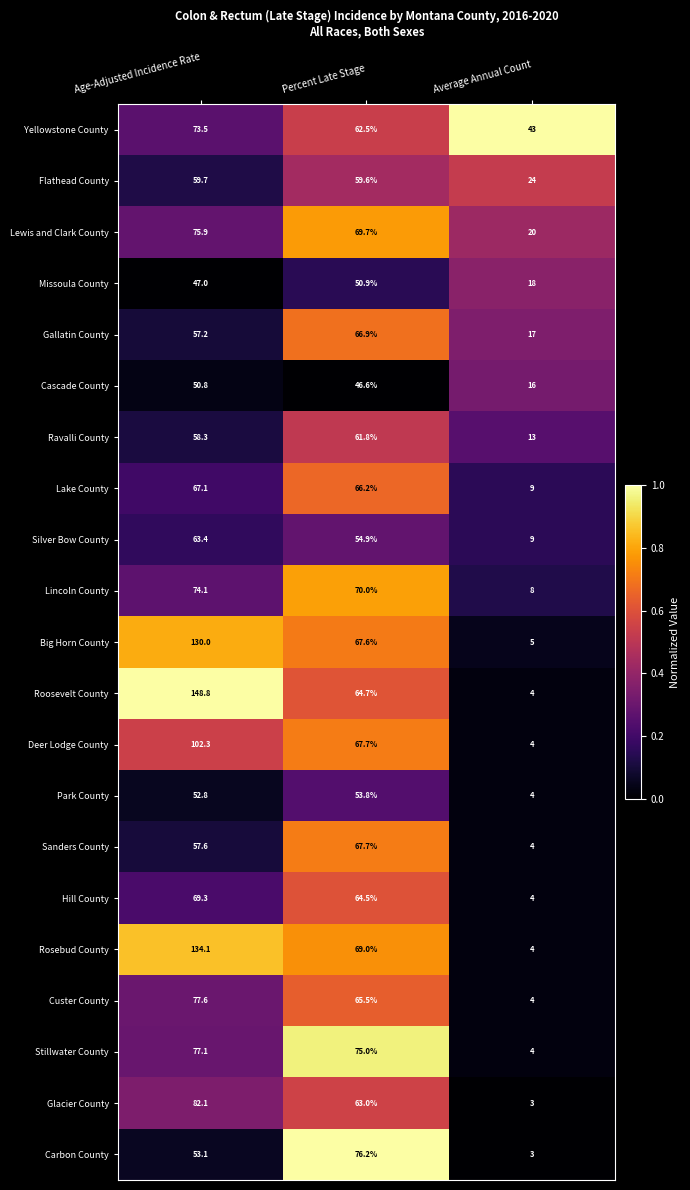

Which label corresponds to the smallest value in the chart?

Average Annual Count